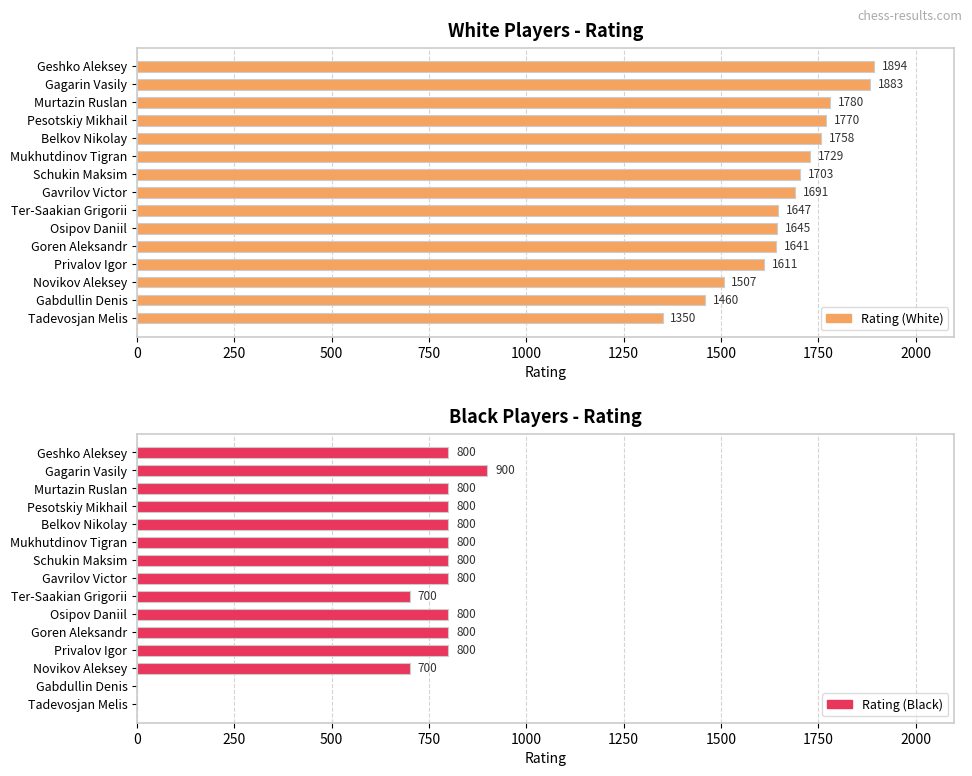

Reading right to left, transcribe all the data shown in this chart.

Rating (White): 1350	1460	1507	1611	1641	1645	1647	1691	1703	1729	1758	1770	1780	1883	1894
Rating (Black): 0	0	700	800	800	800	700	800	800	800	800	800	800	900	800